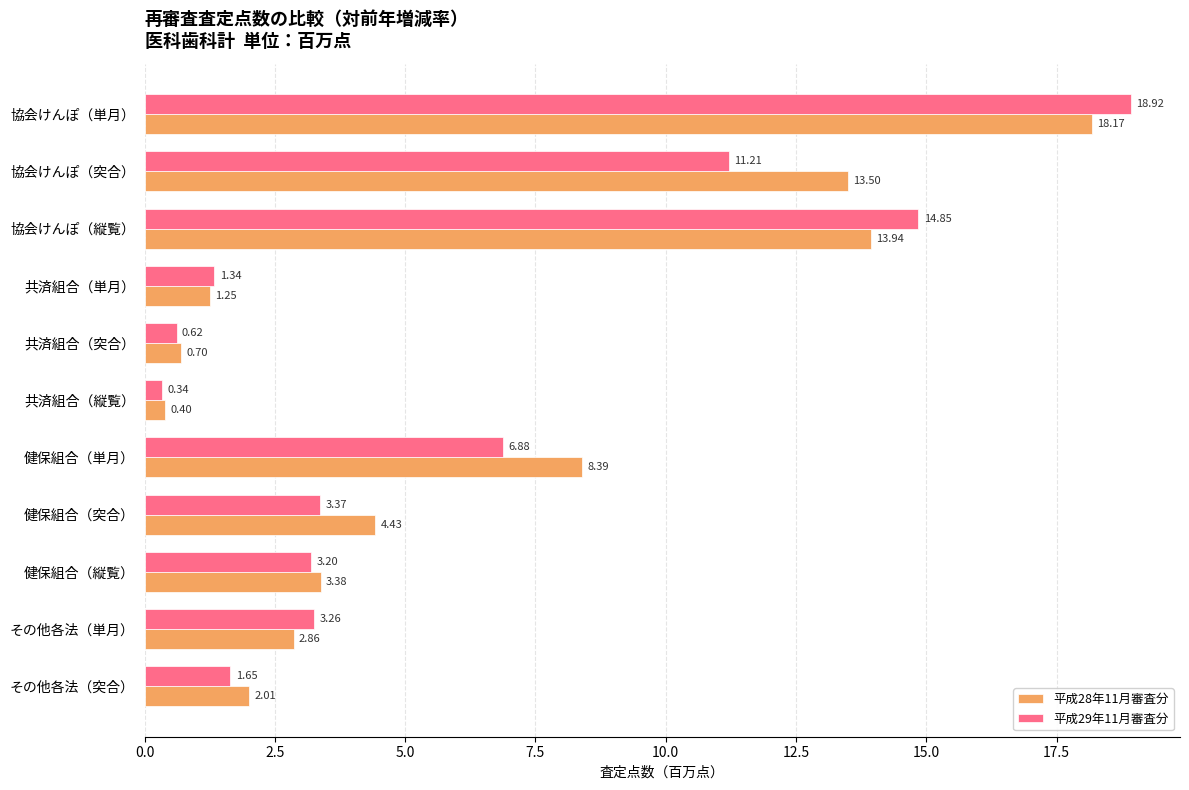

At how many categories does at least one series exceed 1?

9